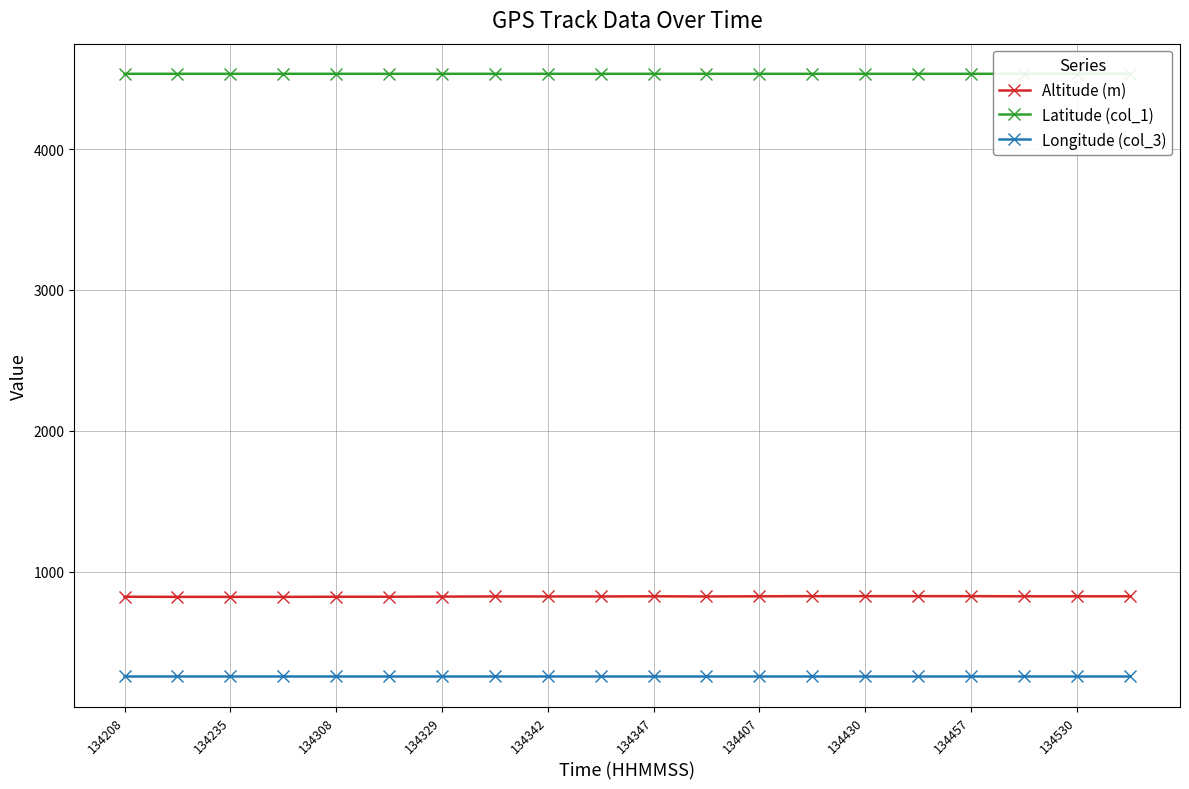

Which series changed the most between 13 and 15?

Latitude (col_1)